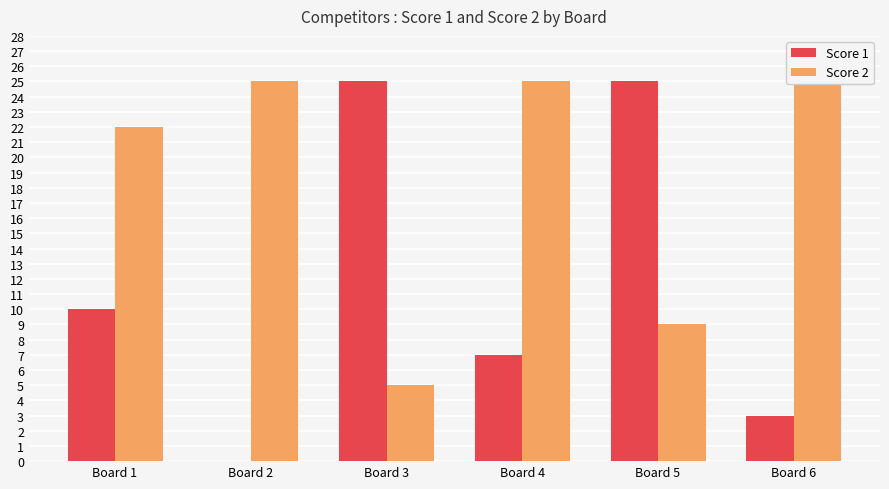

Reading right to left, what are all the values shown in this chart?

Score 1: Board 6=3	Board 5=25	Board 4=7	Board 3=25	Board 2=0	Board 1=10
Score 2: Board 6=25	Board 5=9	Board 4=25	Board 3=5	Board 2=25	Board 1=22